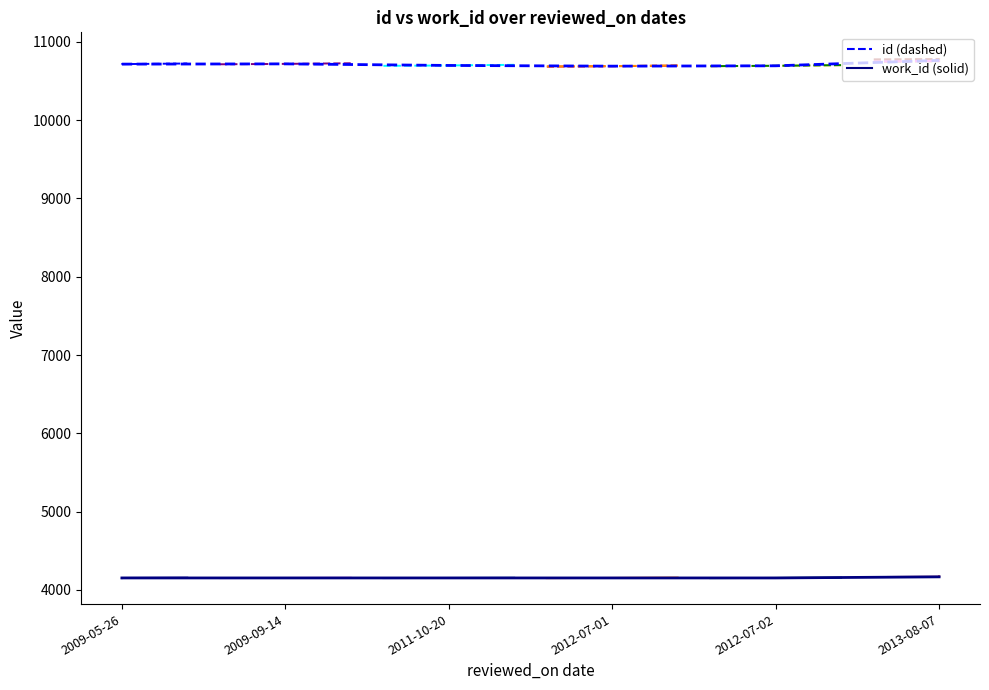

What are all the series names shown in the legend?

id, work_id